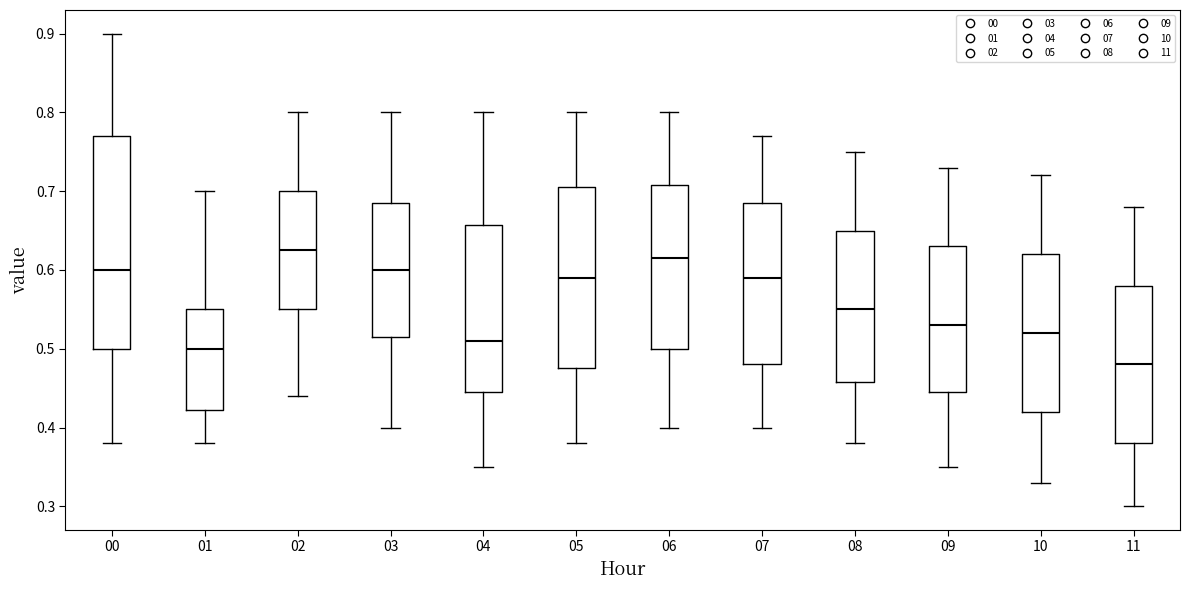

Reading left to right, read every box against the y-axis: the position of its median line, the range the box covers, and the ends of its whiskers. The values are not printed on the chart, so give them approximately, as read against the axis.

00: median 0.60, box 0.50 to 0.77, whiskers 0.38 to 0.90
01: median 0.50, box 0.42 to 0.55, whiskers 0.38 to 0.70
02: median 0.63, box 0.55 to 0.70, whiskers 0.44 to 0.80
03: median 0.60, box 0.52 to 0.69, whiskers 0.40 to 0.80
04: median 0.51, box 0.45 to 0.66, whiskers 0.35 to 0.80
05: median 0.59, box 0.48 to 0.71, whiskers 0.38 to 0.80
06: median 0.62, box 0.50 to 0.71, whiskers 0.40 to 0.80
07: median 0.59, box 0.48 to 0.69, whiskers 0.40 to 0.77
08: median 0.55, box 0.46 to 0.65, whiskers 0.38 to 0.75
09: median 0.53, box 0.45 to 0.63, whiskers 0.35 to 0.73
10: median 0.52, box 0.42 to 0.62, whiskers 0.33 to 0.72
11: median 0.48, box 0.38 to 0.58, whiskers 0.30 to 0.68